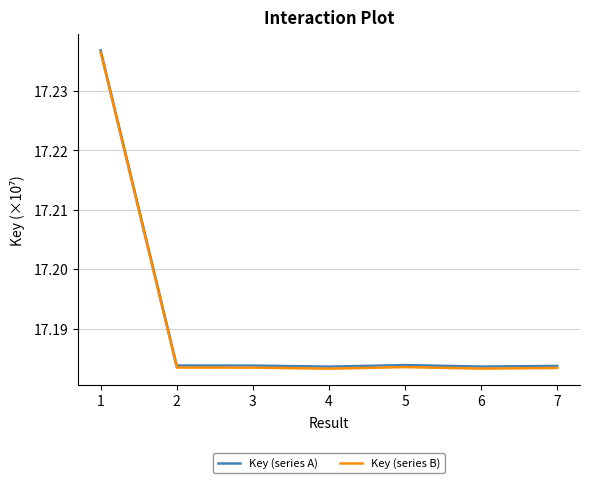

How many lines are shown in the chart?

2